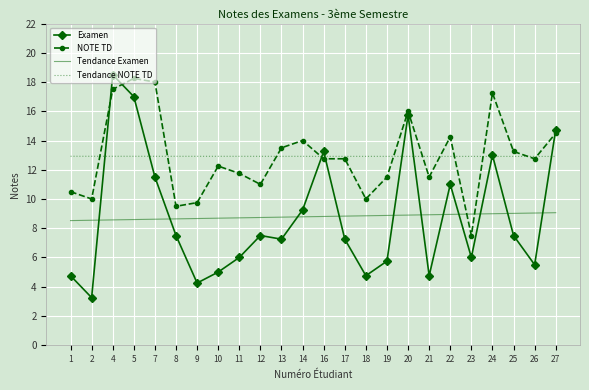

The value of Tendance Examen at 12 is 5.7. True or false?

False